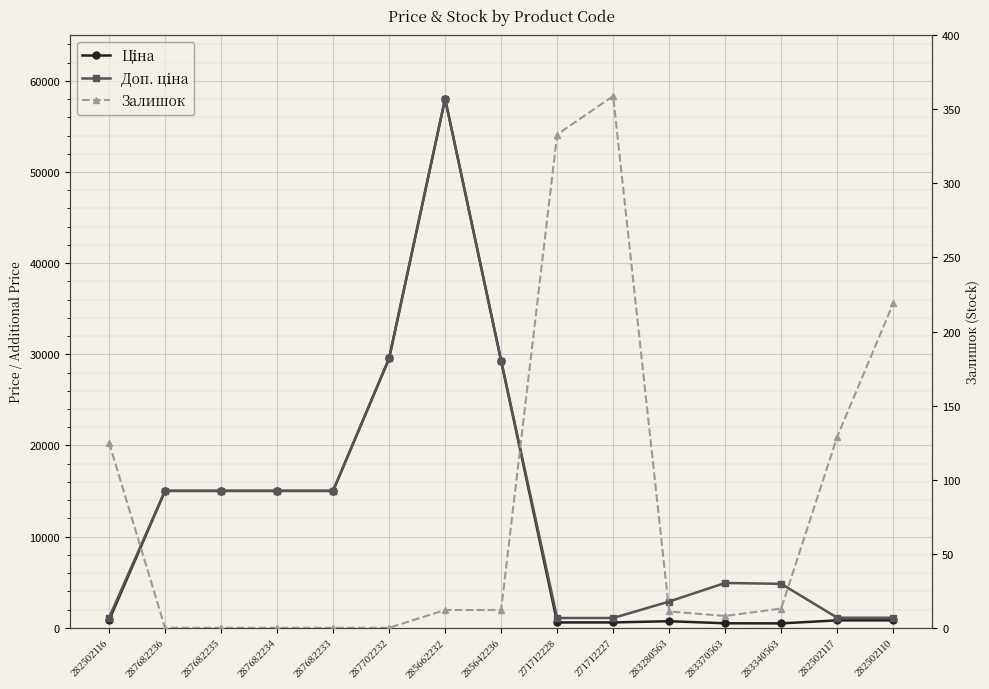

What is the difference between the highest and lowest values at 282502117?

972.8